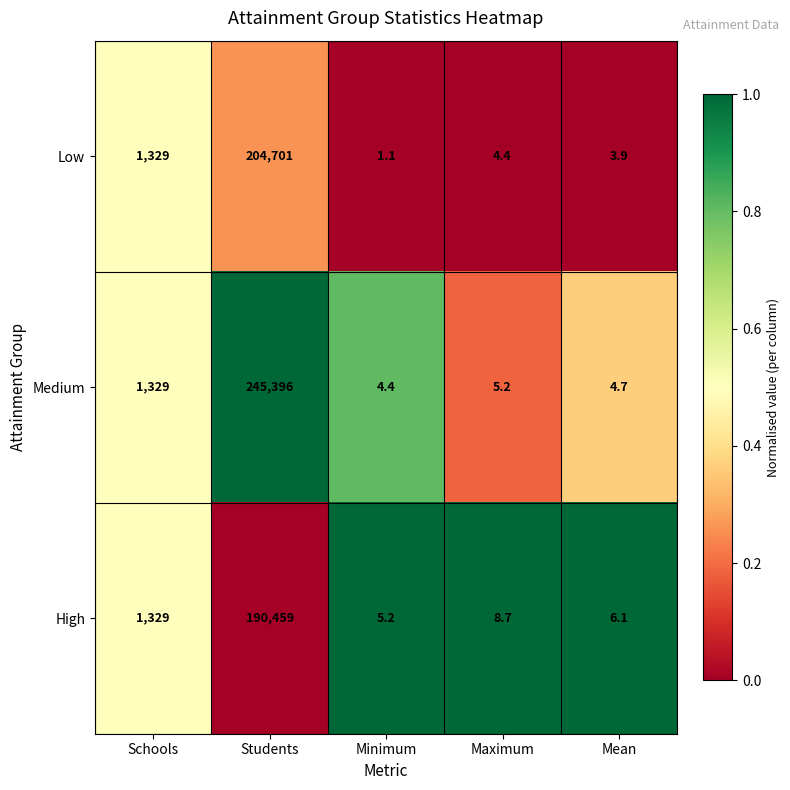

What is the difference between the maximum and minimum values in the High series?

190453.8